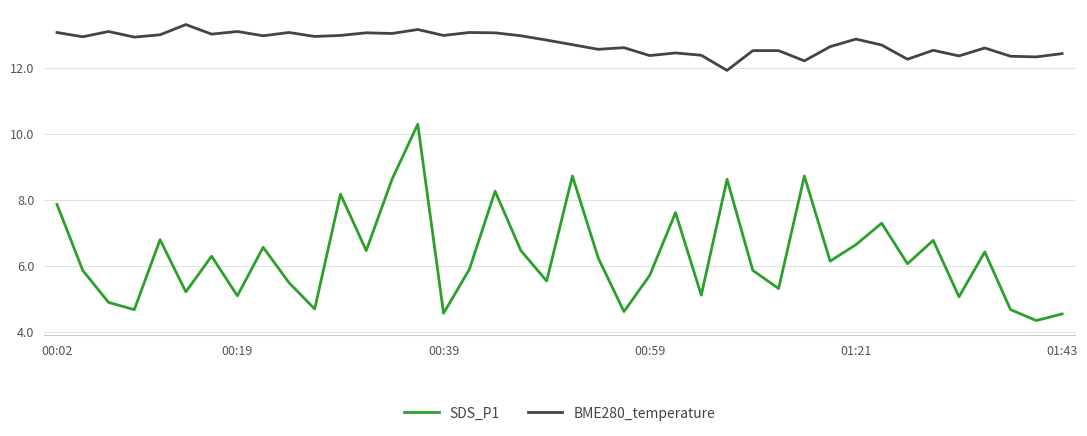

True or false: BME280_temperature and SDS_P1 cross at least once.

False